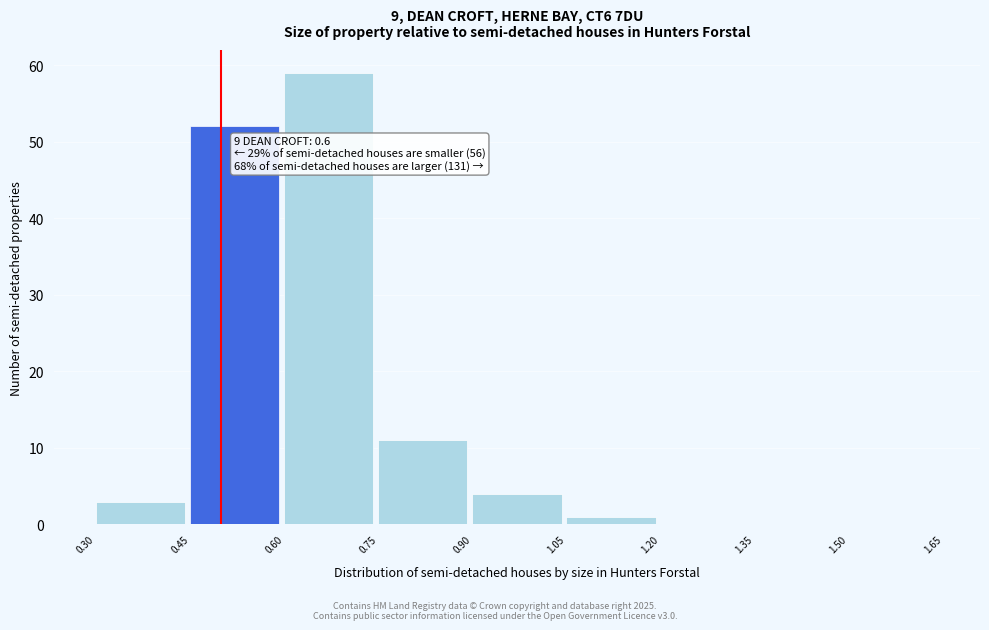

Over which range of the x-axis is the bar tallest?

0.60 to 0.75